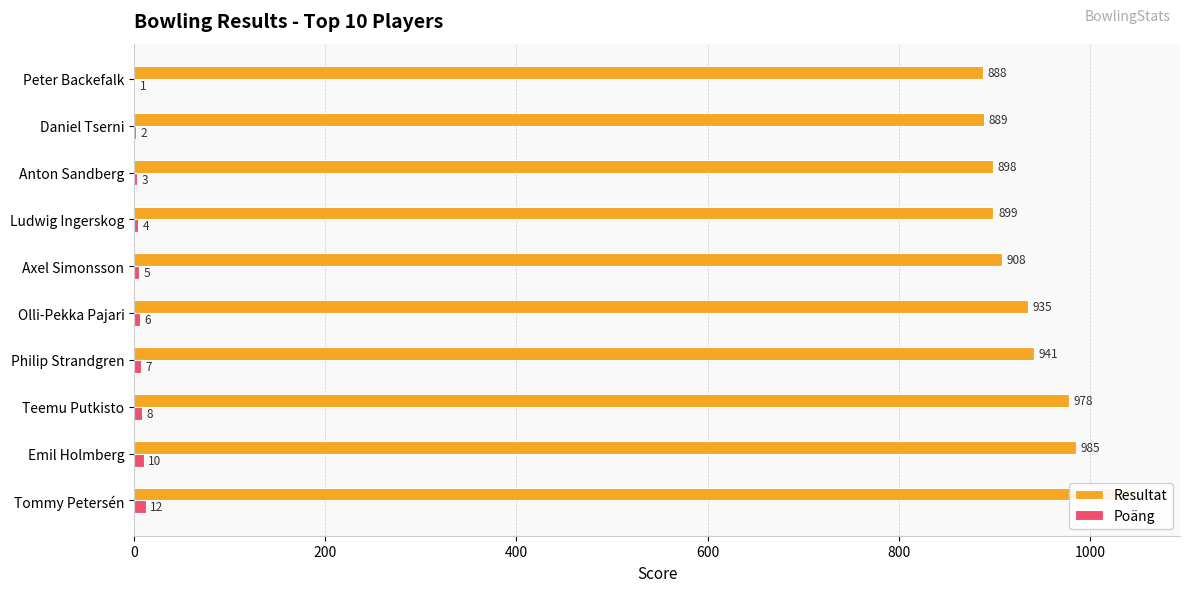

How many distinct data groups are displayed?

2